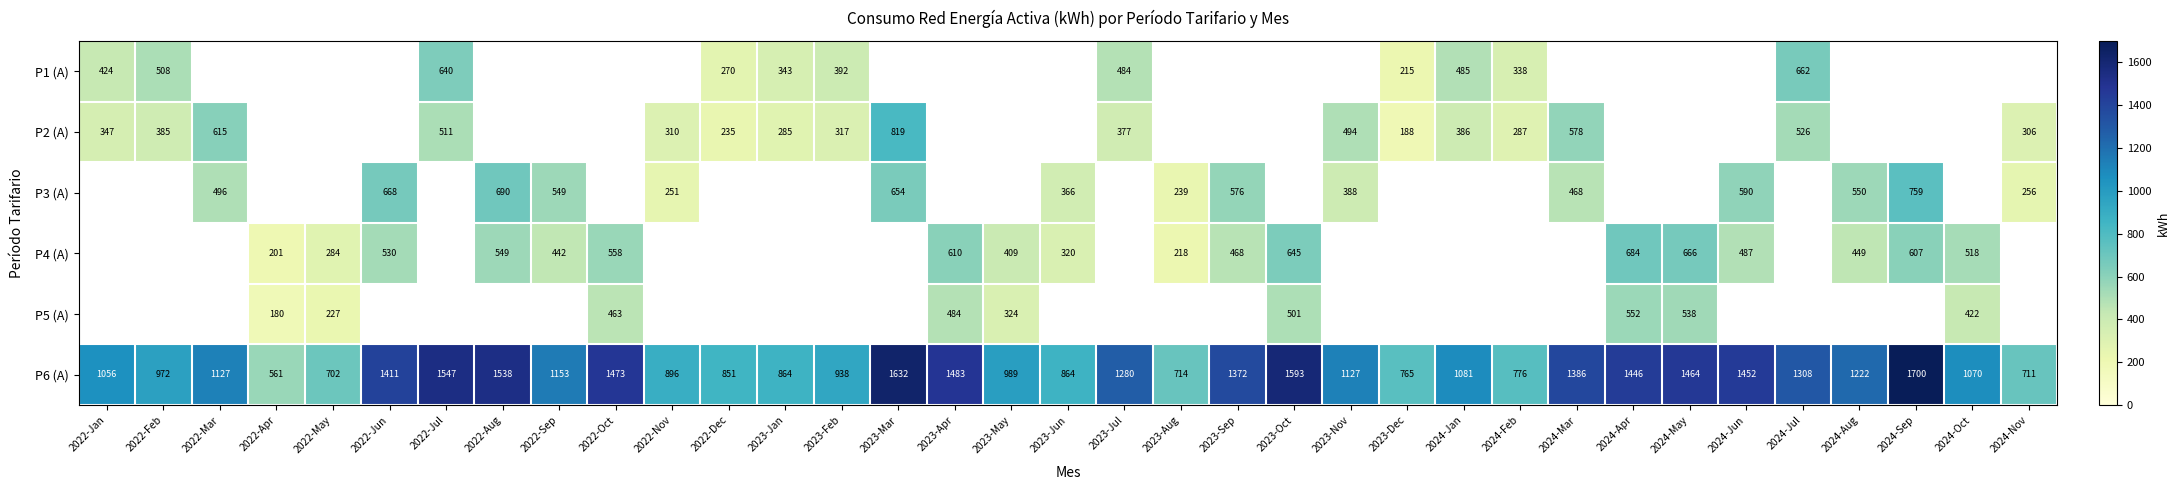

What is the difference between the P3 (A) values at 2023-Aug and 2024-Sep?

520